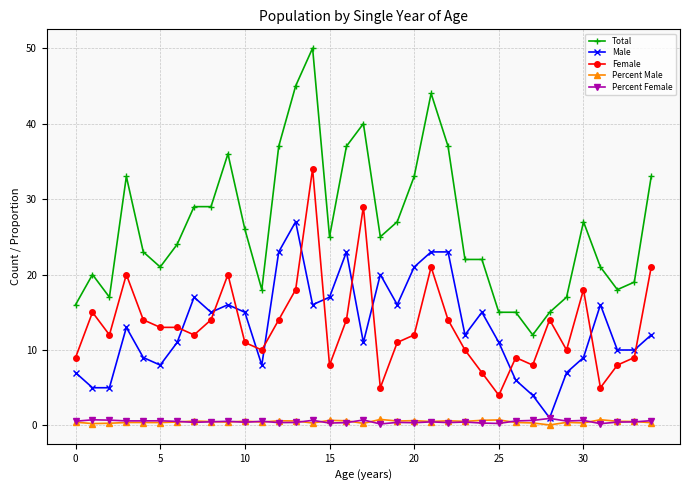

True or false: Total and Percent Male intersect in this chart.

False